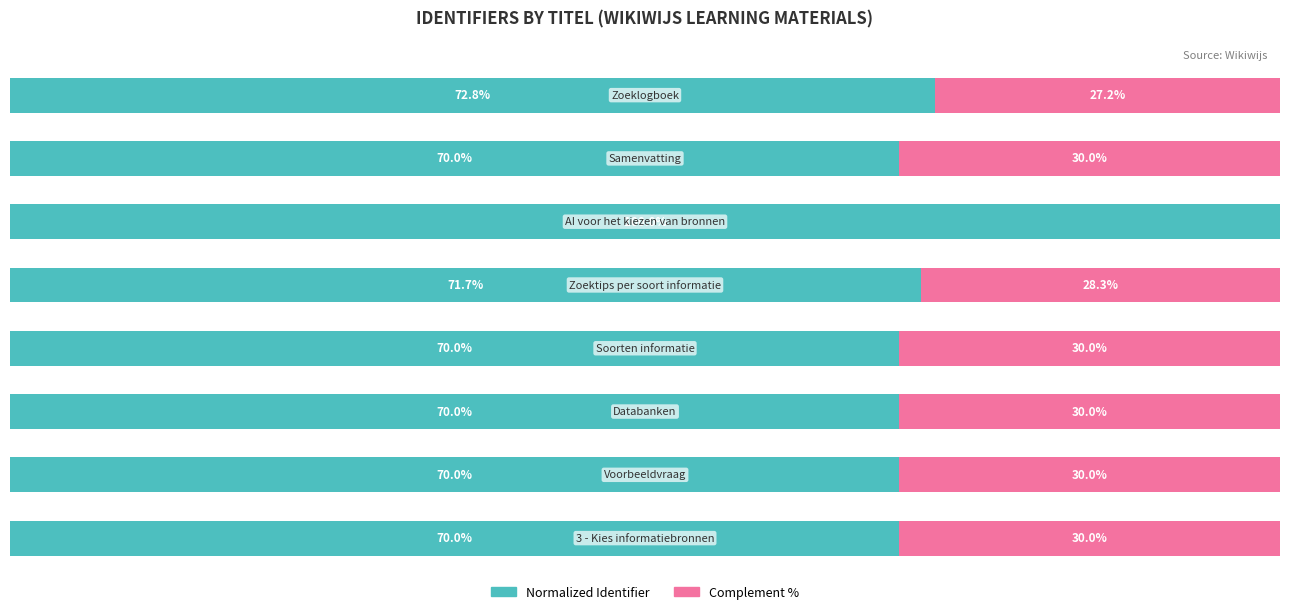

What are all the series names shown in the legend?

Normalized Identifier, Complement %